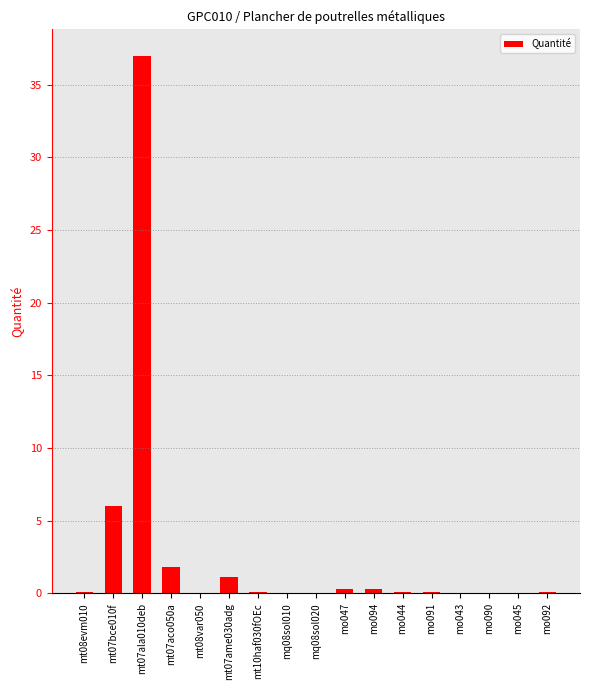

What is the approximate value at mt07bce010f?

6.0